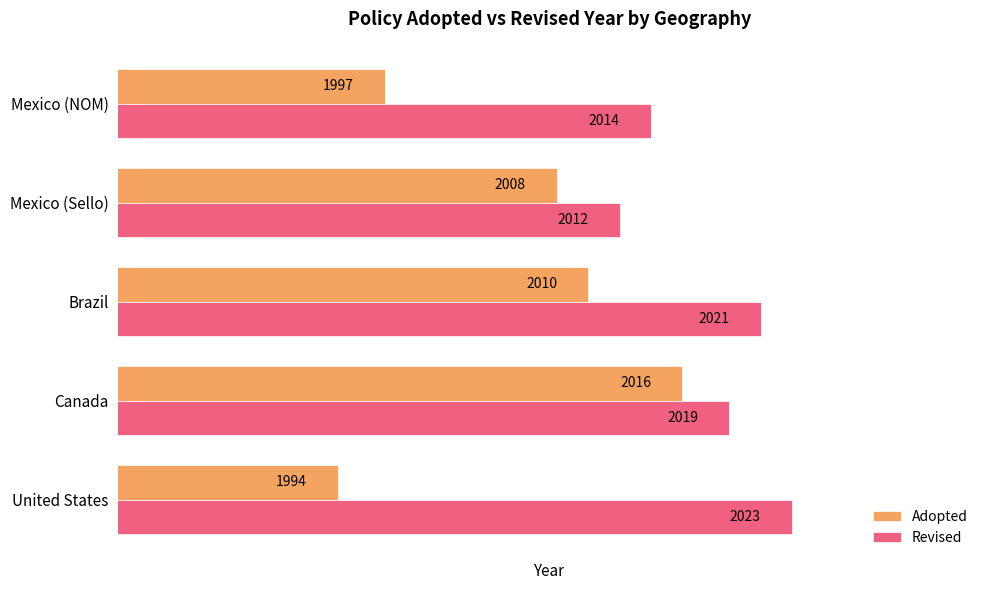

Which category has the highest value in the Adopted series?

Canada